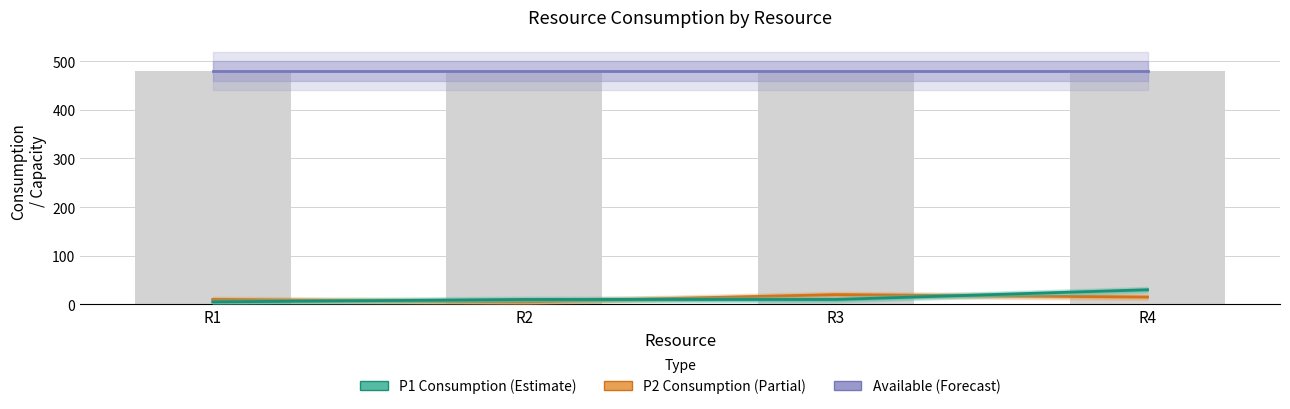

Reading right to left, what are all the values shown in this chart?

Available: R4=480	R3=480	R2=480	R1=480
P2 Consumption (Estimate based on partial data): R4=15	R3=20	R2=5	R1=10
P1 Consumption (Estimate): R4=30	R3=10	R2=10	R1=5